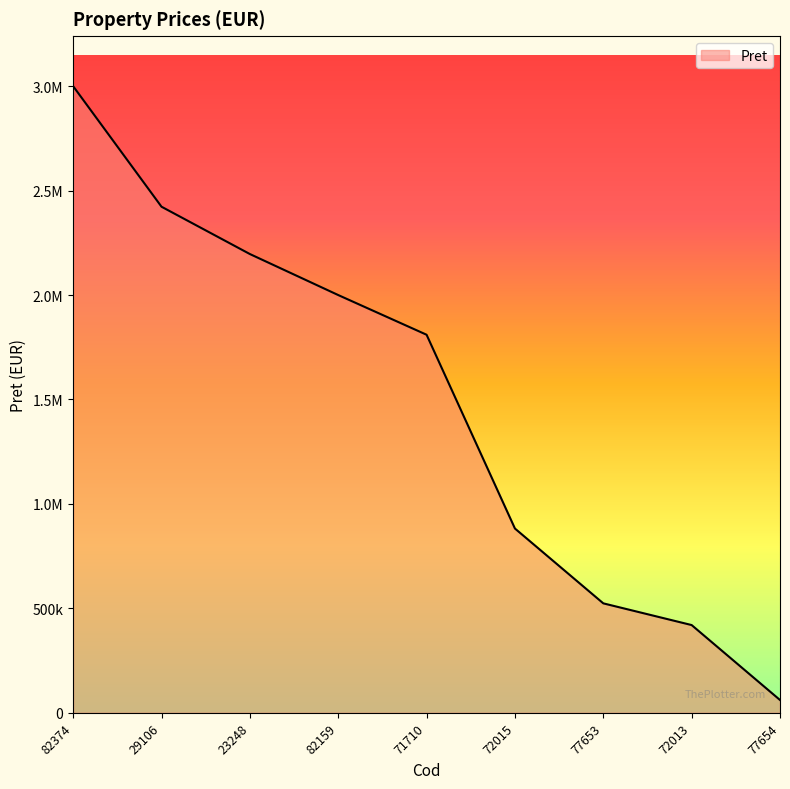

Rank the categories by value from highest to lowest.

82374, 29106, 23248, 82159, 71710, 72015, 77653, 72013, 77654